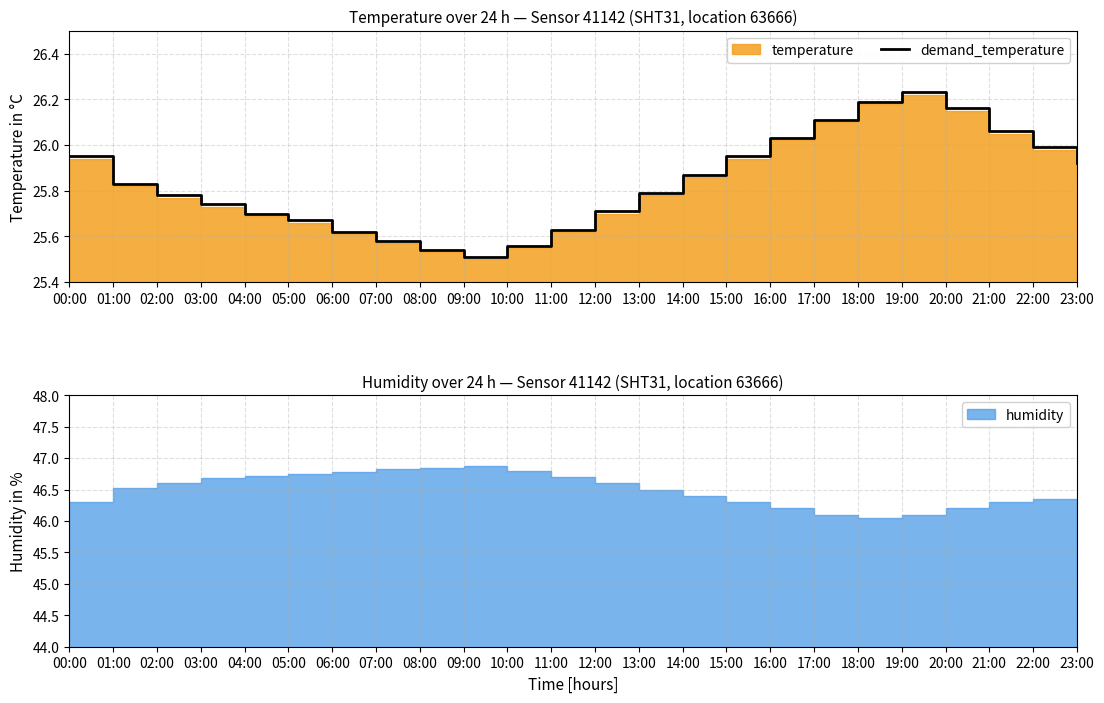

The value at 19:00 is 41.9. True or false?

False